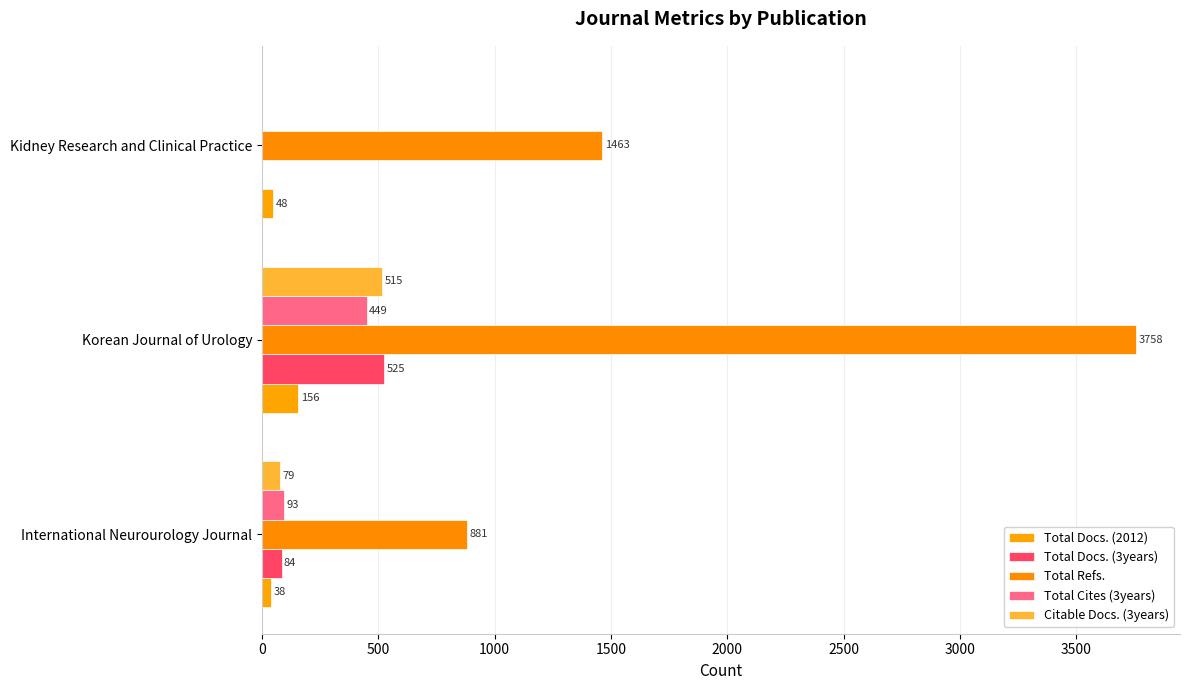

How many positive values does the Citable Docs. (3years) series have?

2